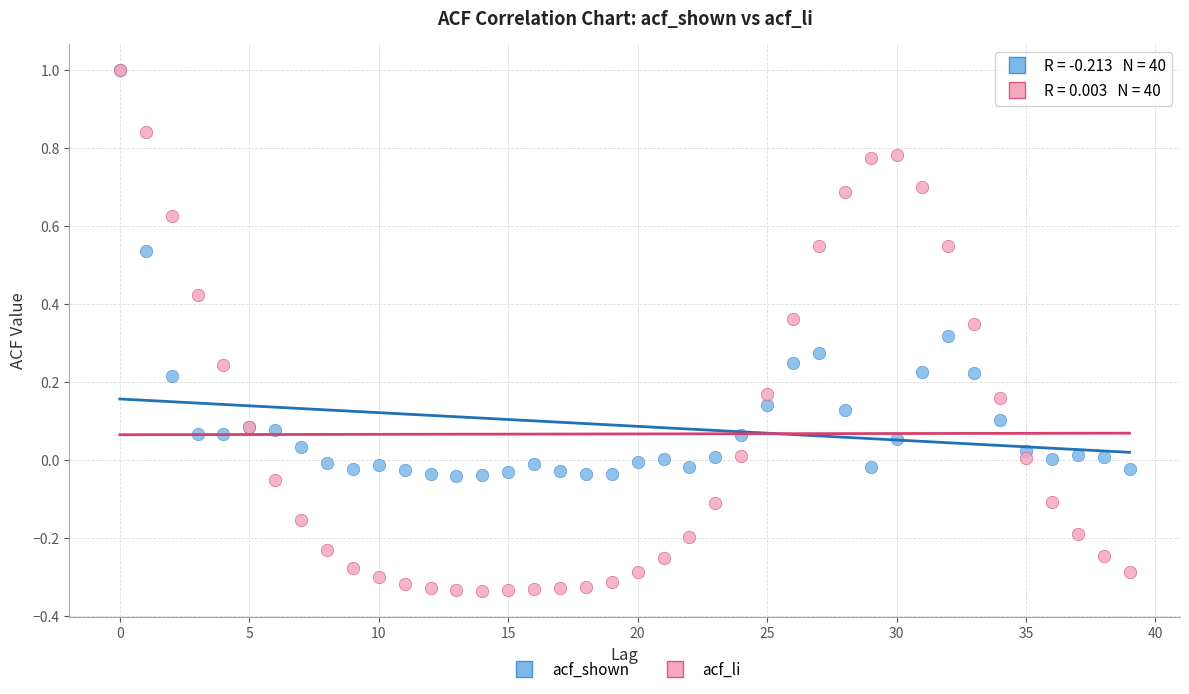

What are all the series names shown in the legend?

acf_shown, acf_li